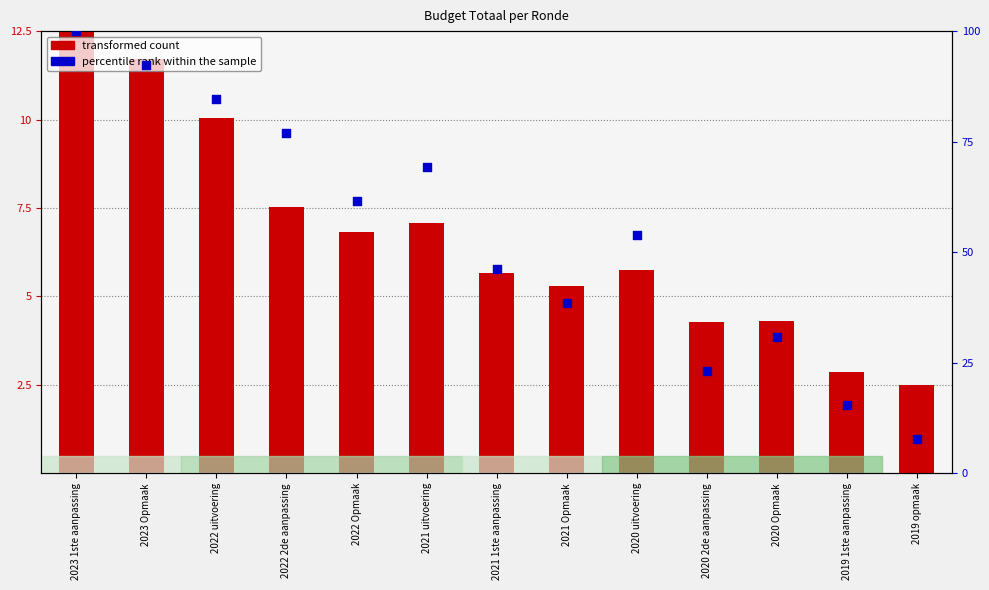

Which series contains the highest Y value?

percentile rank within the sample